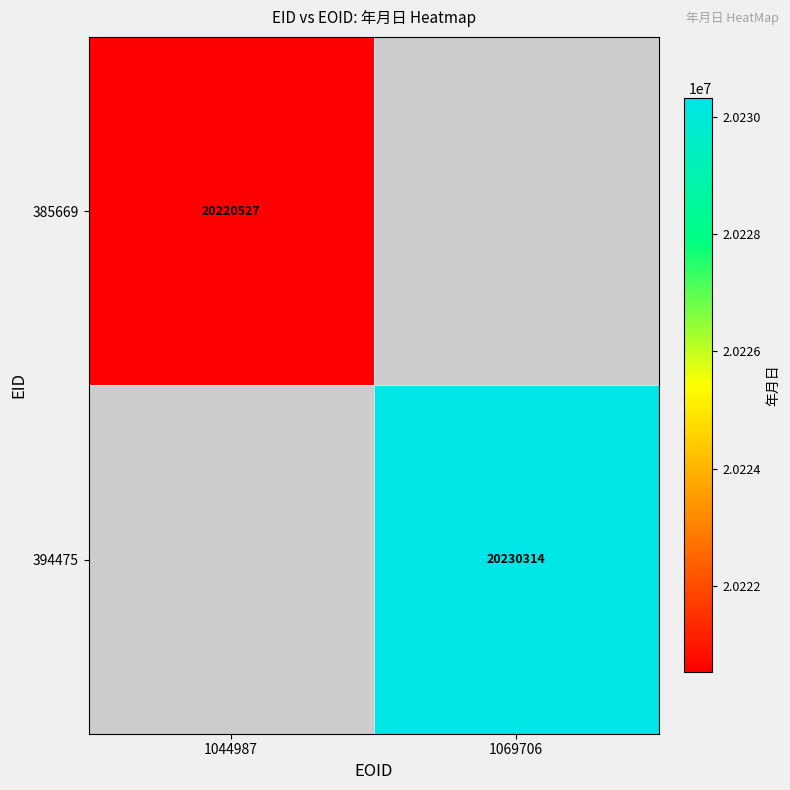

At which category does the chart reach its minimum across all series?

1044987